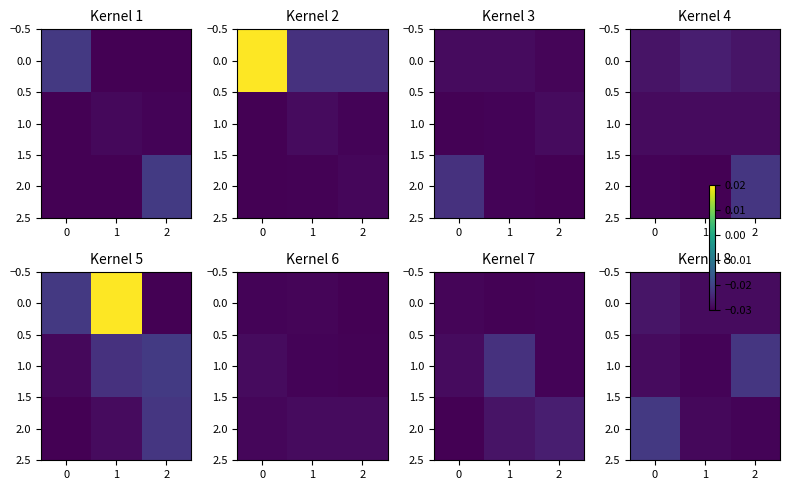

What is the sum of all 2.0 values?

-0.1